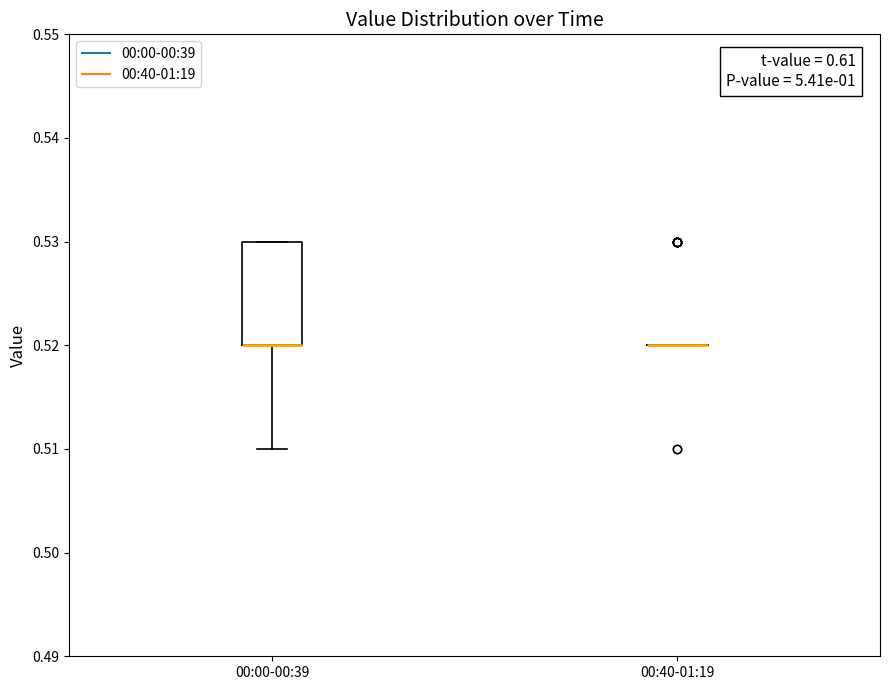

Where is the upper edge of the box for 00:00-00:39 on the y-axis? The values are not printed on the chart, so give them approximately, as read against the axis.

0.53